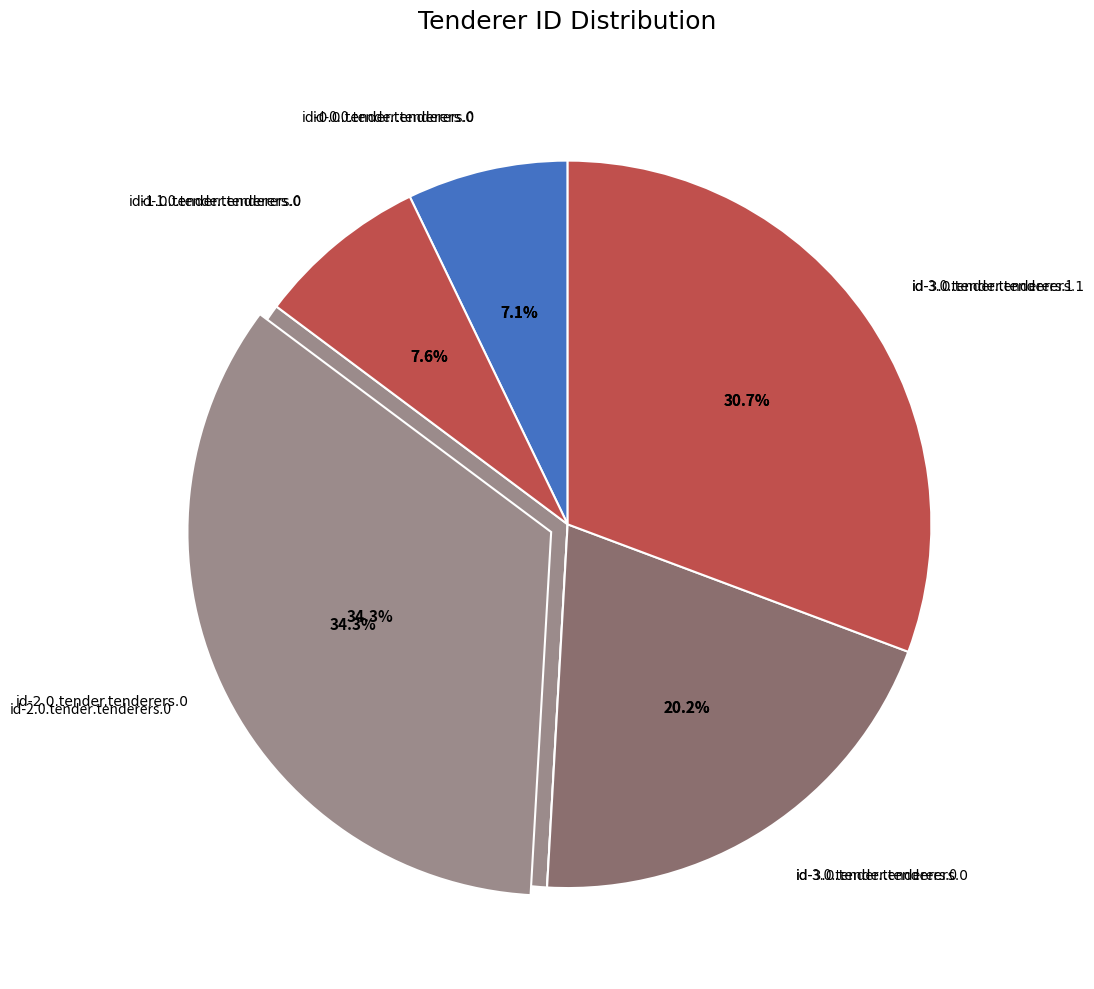

Is it true that id-1.0.tender.tenderers.0 is 19% of the pie?

False